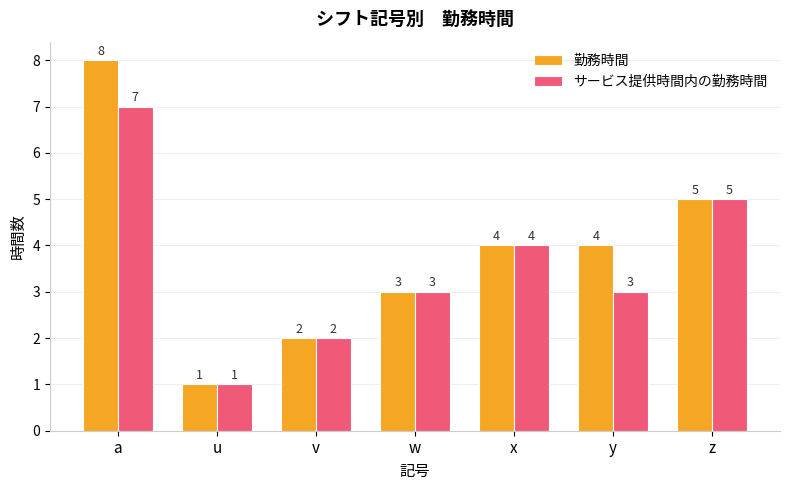

Does the chart contain stacked bars?

No